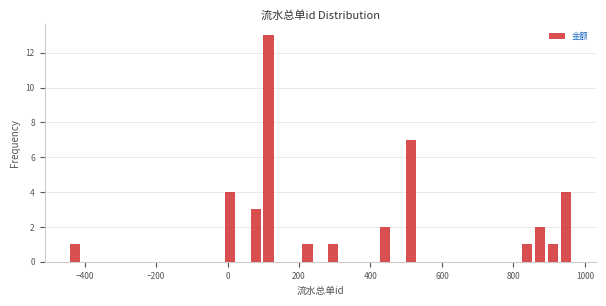

Around what value on the x-axis is the tallest bar? Give the approximate position of its centre, as read against the axis.

120